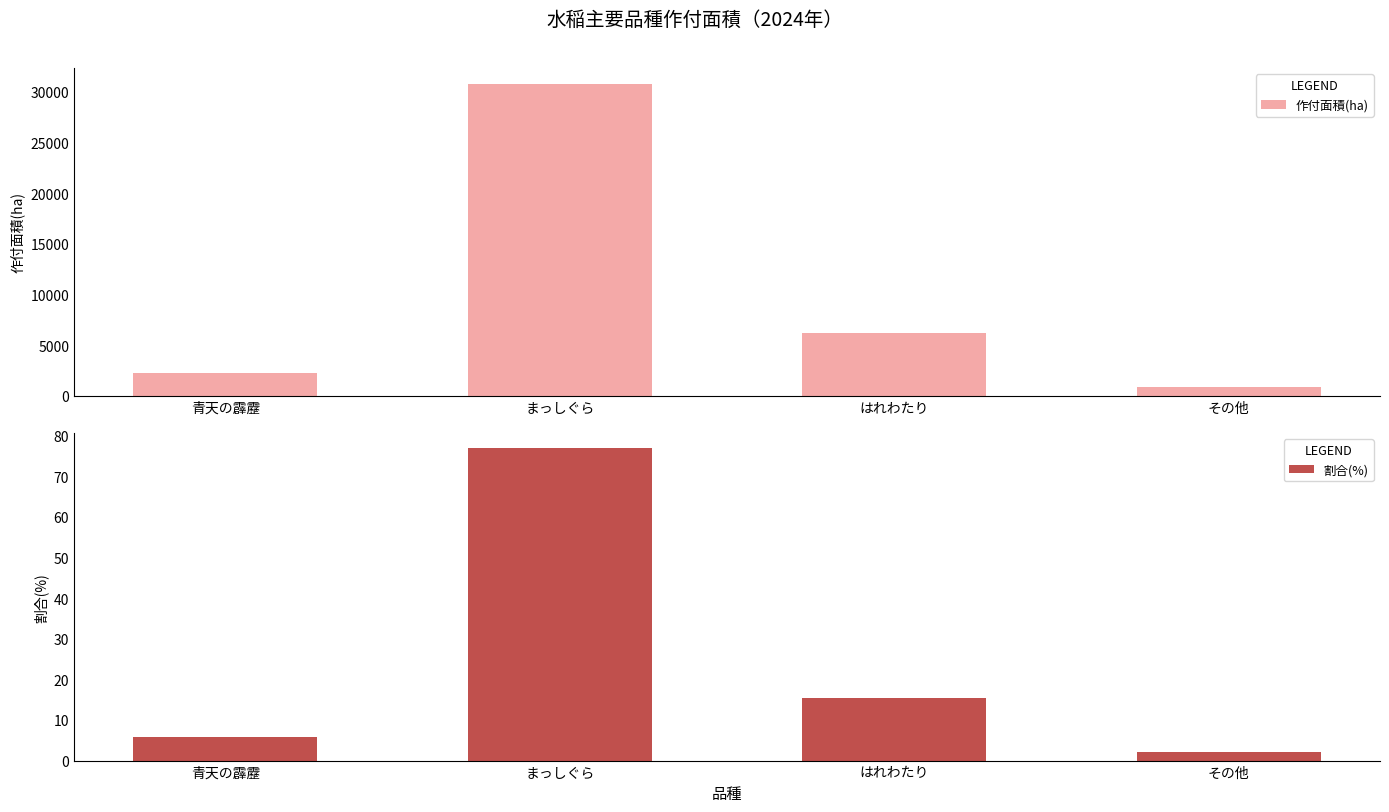

List the labels in order of 作付面積(ha) value, smallest first.

その他, 青天の霹靂, はれわたり, まっしぐら